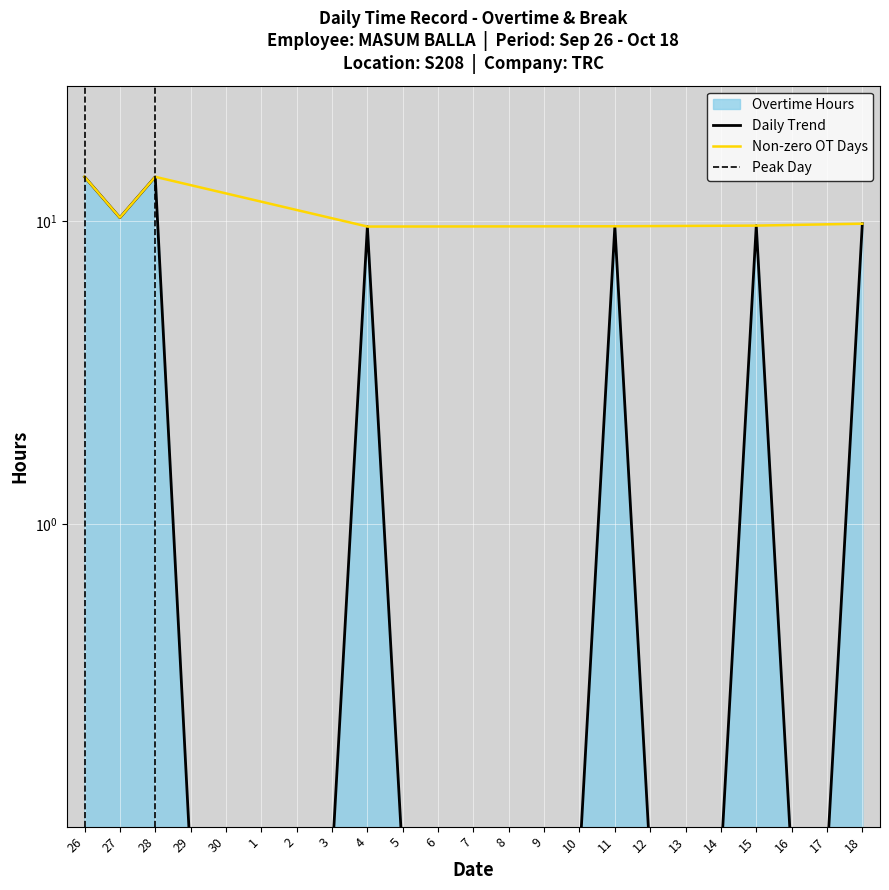

Reading left to right, transcribe all the data shown in this chart.

14.0	10.2	14.0	0.0	0.0	0.0	0.0	0.0	9.6	0.0	0.0	0.0	0.0	0.0	0.0	9.6	0.0	0.0	0.0	9.7	0.0	0.0	9.8